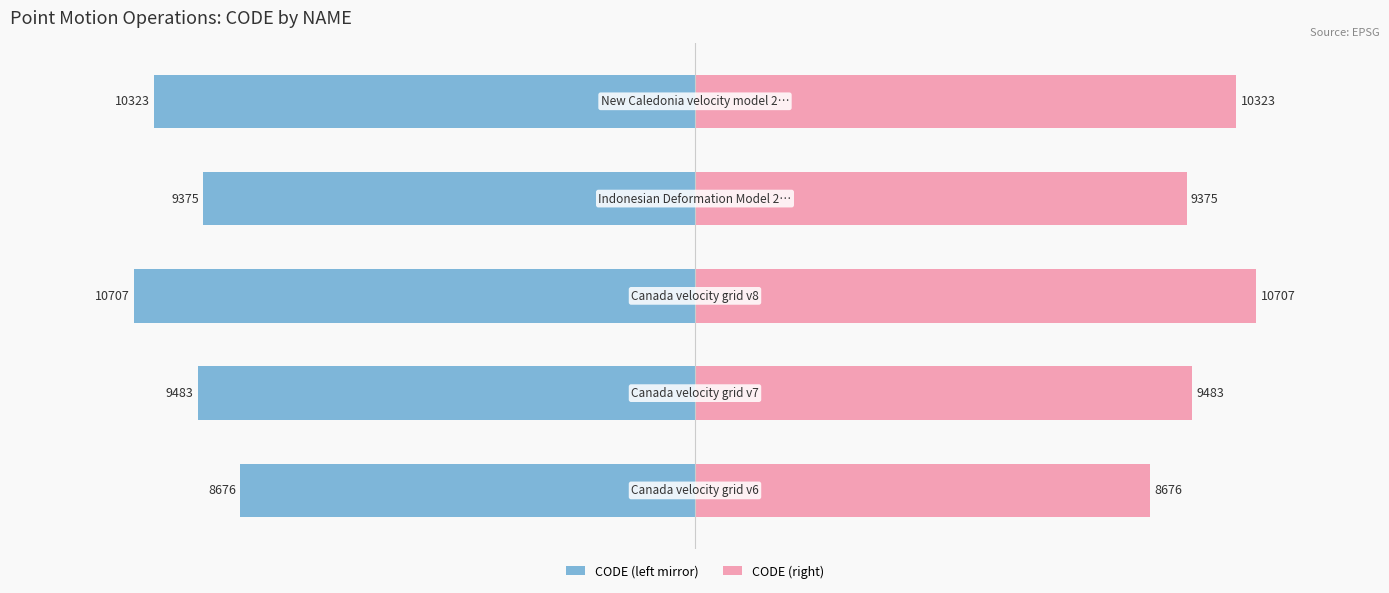

At 3, list the series in order from largest to smallest.

CODE (right), CODE (left mirror)